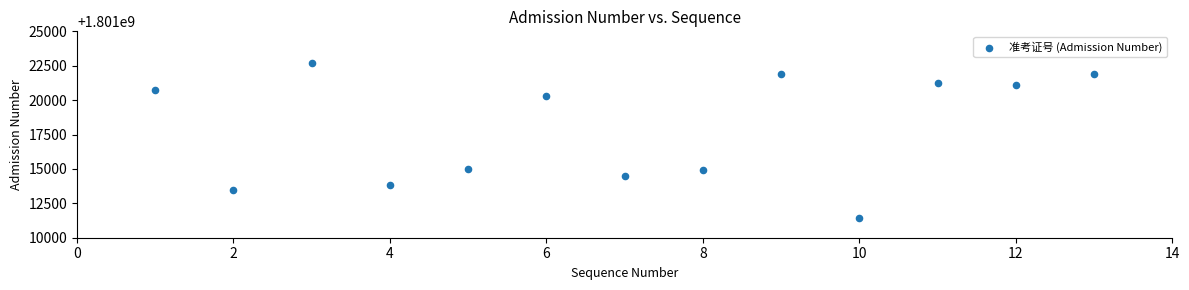

What is the range of X values (max minus min)?

12